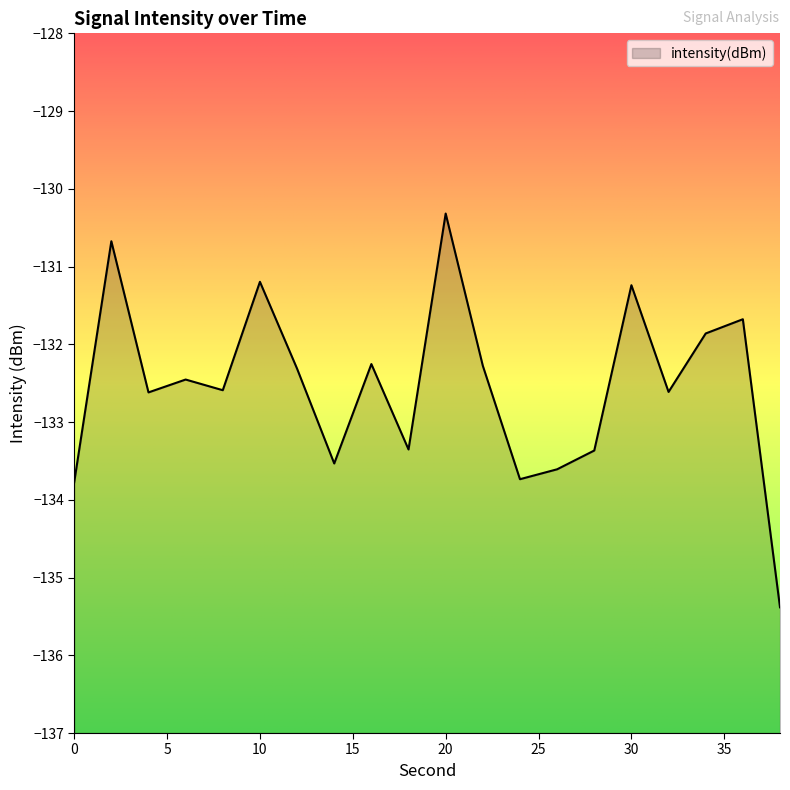

Where is the first local minimum?

4